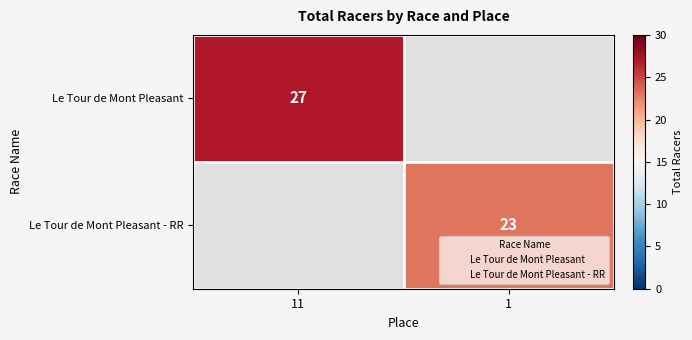

At which category is the sum across all series the highest?

11